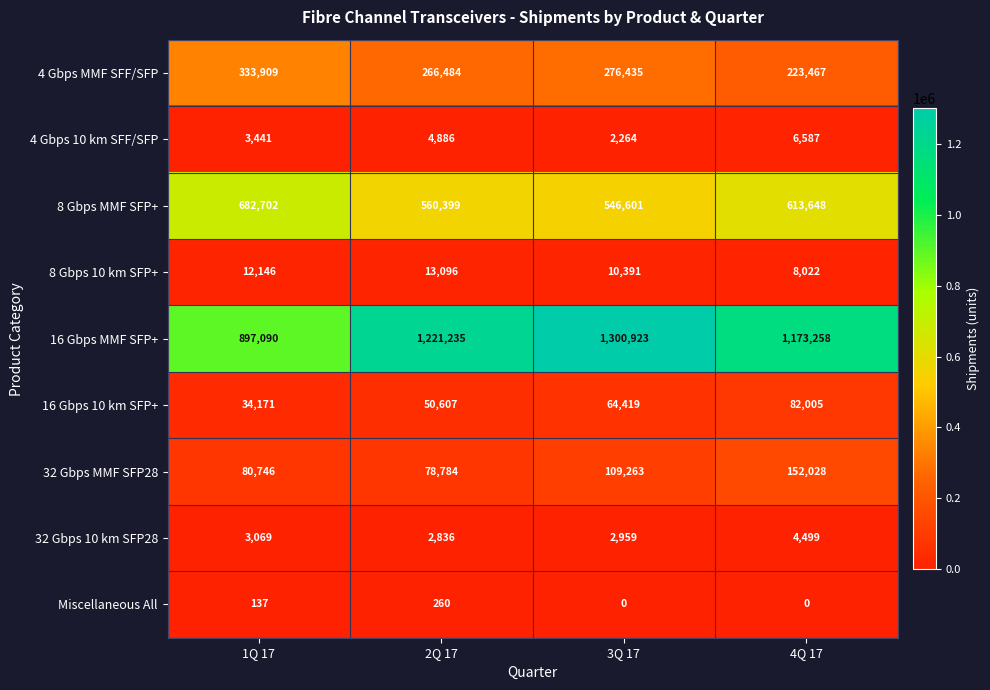

What is the maximum value shown in the chart?

1300923